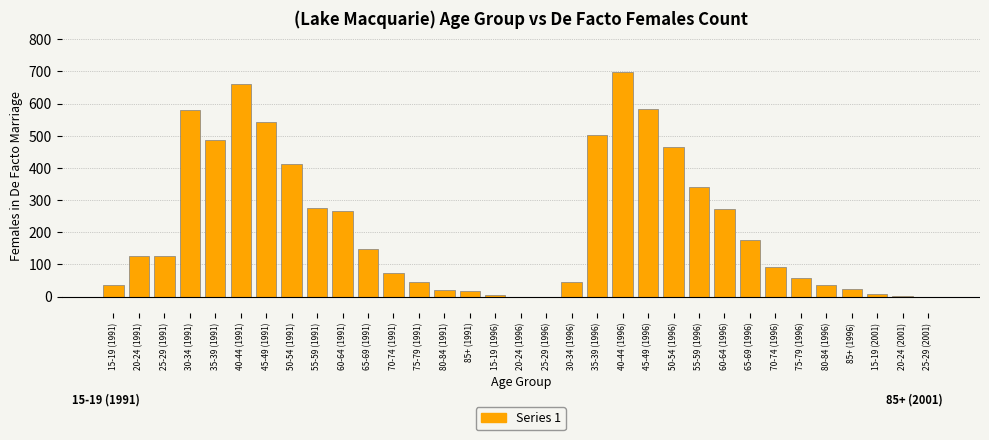

Is it true that the value at 40-44 (1996) is 186?

False